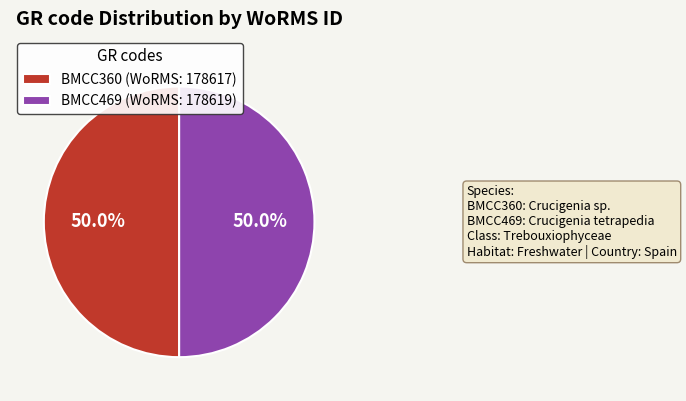

Approximately how many times larger is the value at BMCC360 compared to BMCC469?

1.0